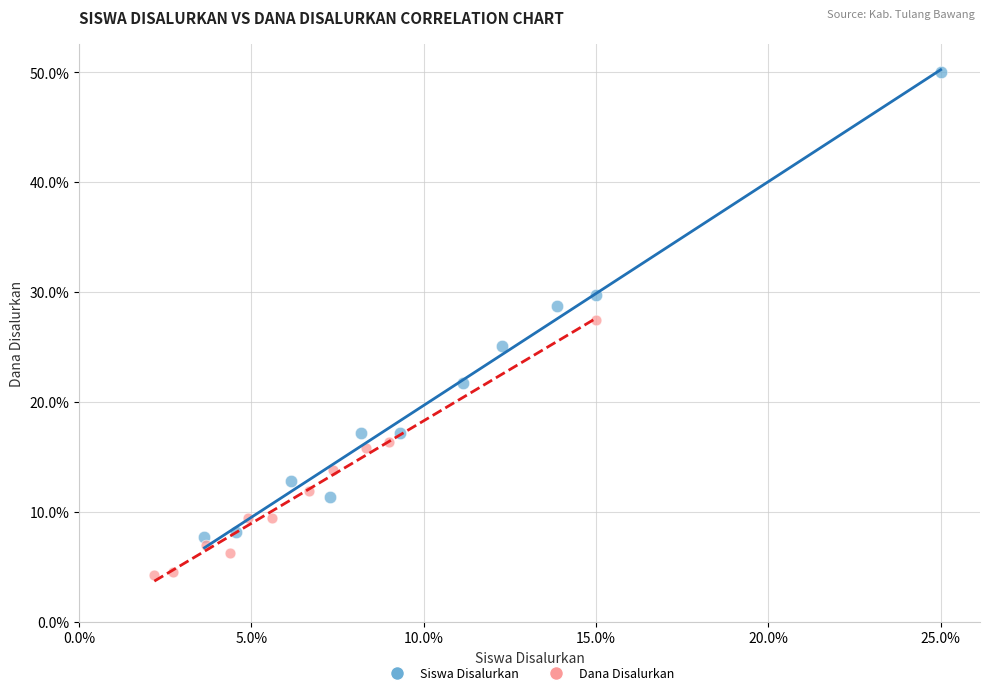

Which series contains the highest Y value?

Siswa Disalurkan